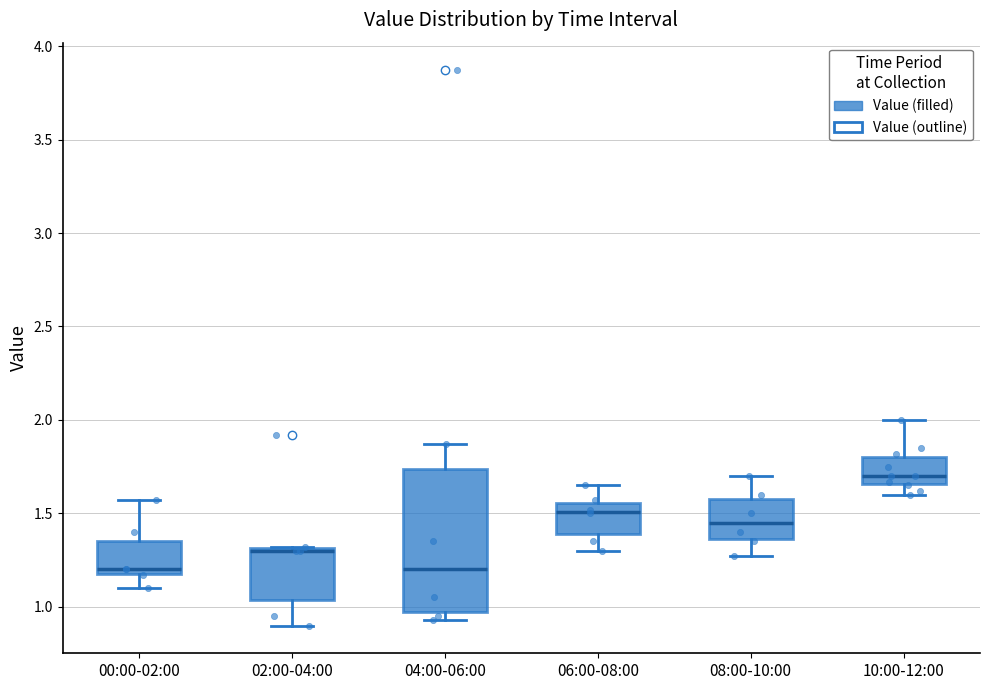

Reading left to right, transcribe this box plot: for each box, give where its median line is, the range the box spans, and where its two whiskers end, as read against the y-axis. The values are not printed on the chart, so give them approximately, as read against the axis.

00:00-02:00: median 1.20 (just above the box's lower edge), box 1.20 to 1.35, whiskers 1.10 to 1.55
02:00-04:00: median 1.30, box 1.05 to 1.30, whiskers 0.90 to 1.30
04:00-06:00: median 1.20, box 1.00 to 1.75, whiskers 0.95 to 1.85
06:00-08:00: median 1.50, box 1.40 to 1.55, whiskers 1.30 to 1.65
08:00-10:00: median 1.45, box 1.35 to 1.60, whiskers 1.25 to 1.70
10:00-12:00: median 1.70, box 1.65 to 1.80, whiskers 1.60 to 2.00